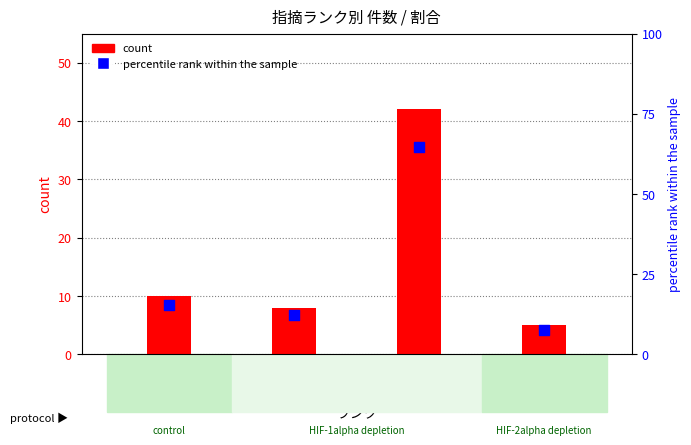

Is the value of percentile rank within the sample at - greater than the value of count at 中程度?

No